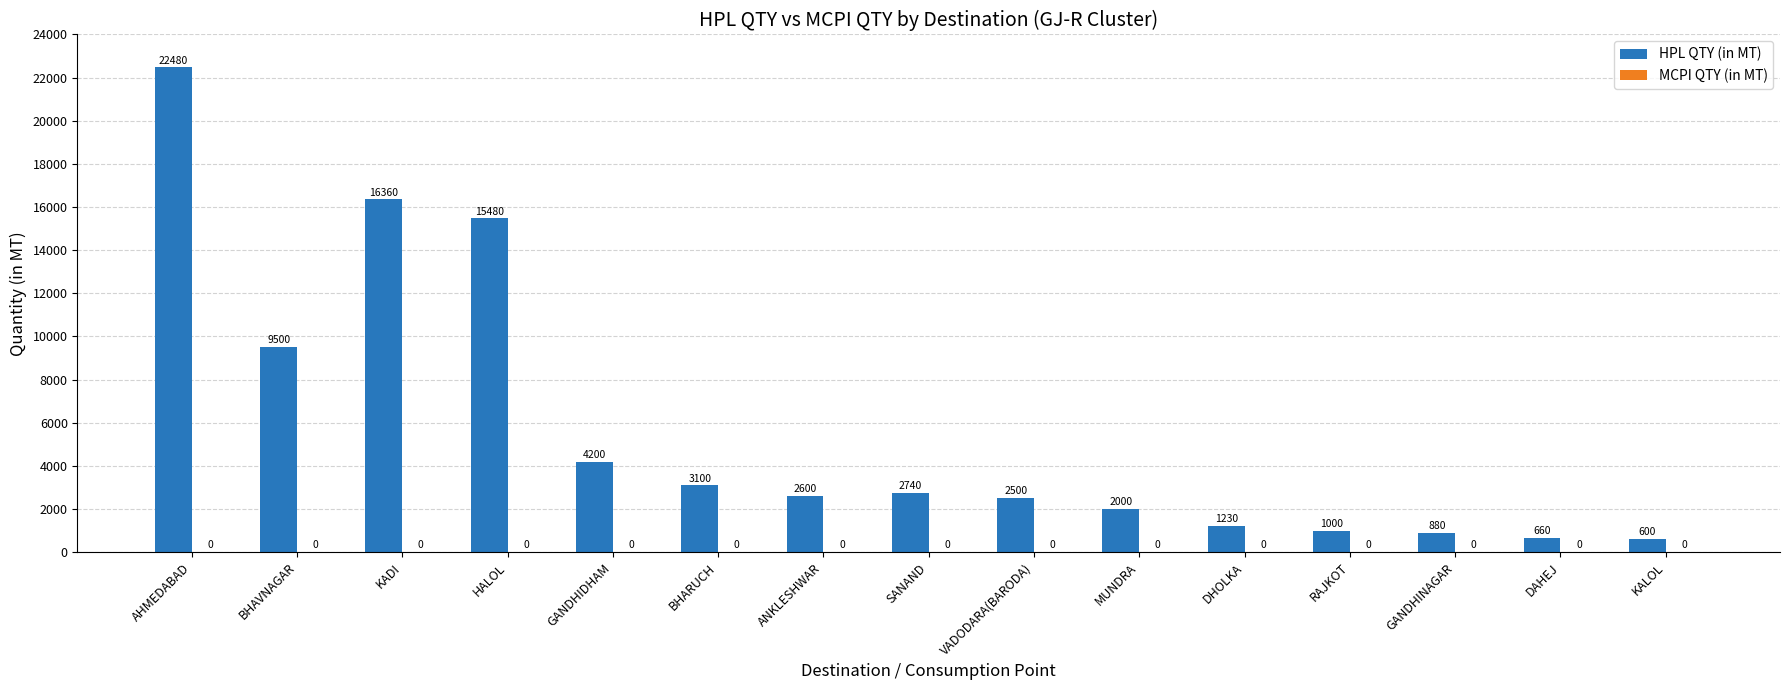

Where does the data first go above 2600?

AHMEDABAD